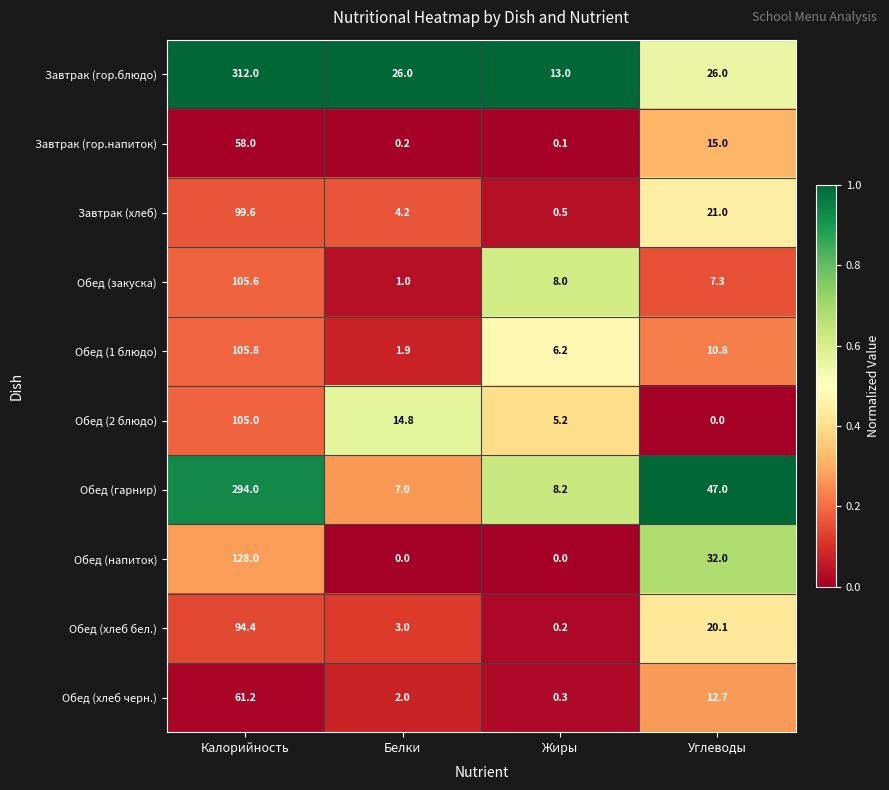

What value does the Обед (гарнир) series have at Белки?

7.0